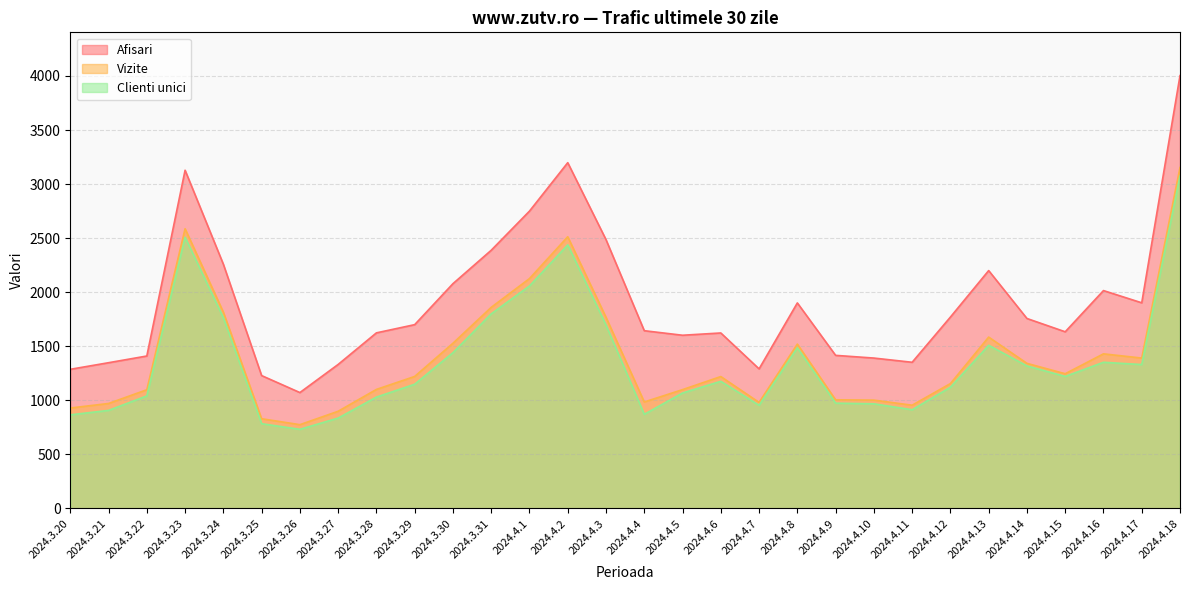

What is the label of the 8th point from the left?

2024.3.27